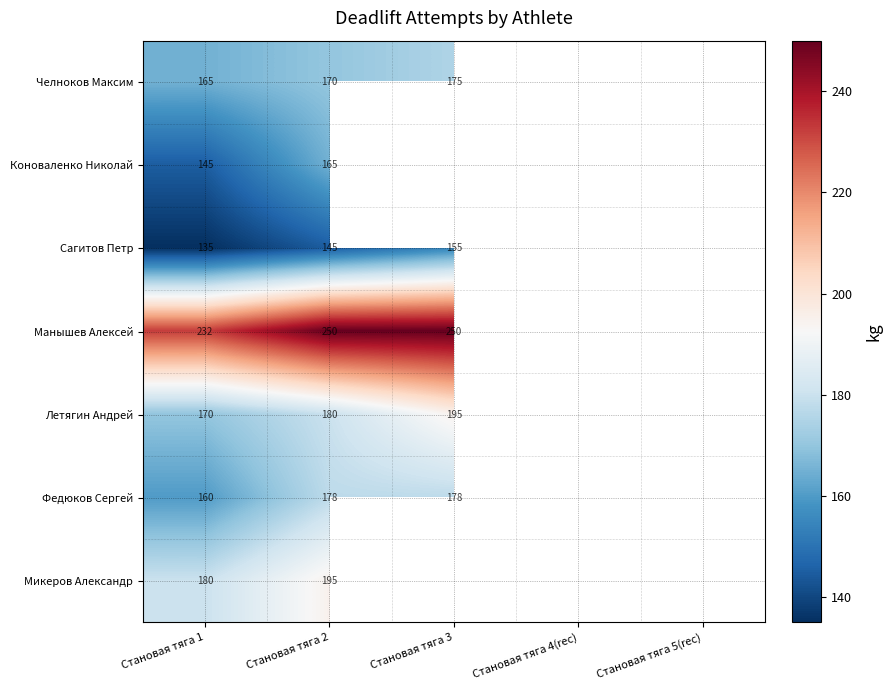

Is it true that Коноваленко Николай equals 145 at Становая тяга 1?

True